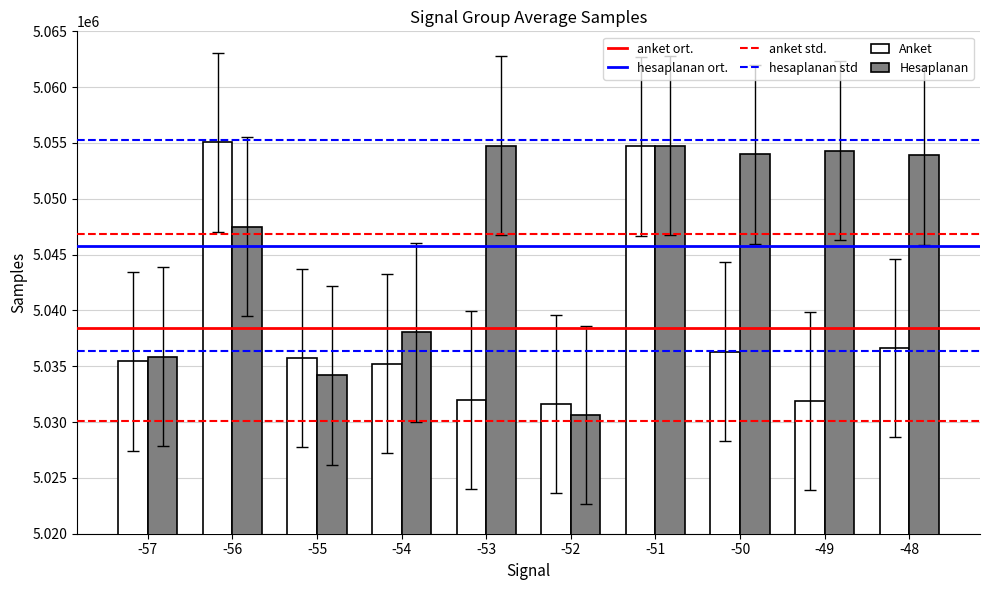

What is the total value across all series at -57?

10071300